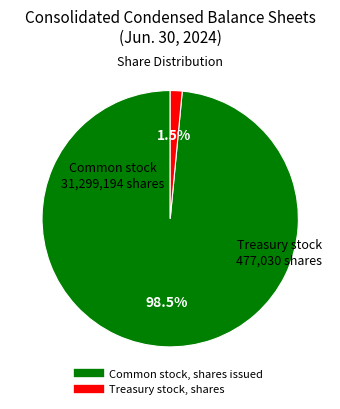

What portion of the pie excludes Treasury stock, shares?

98.5%